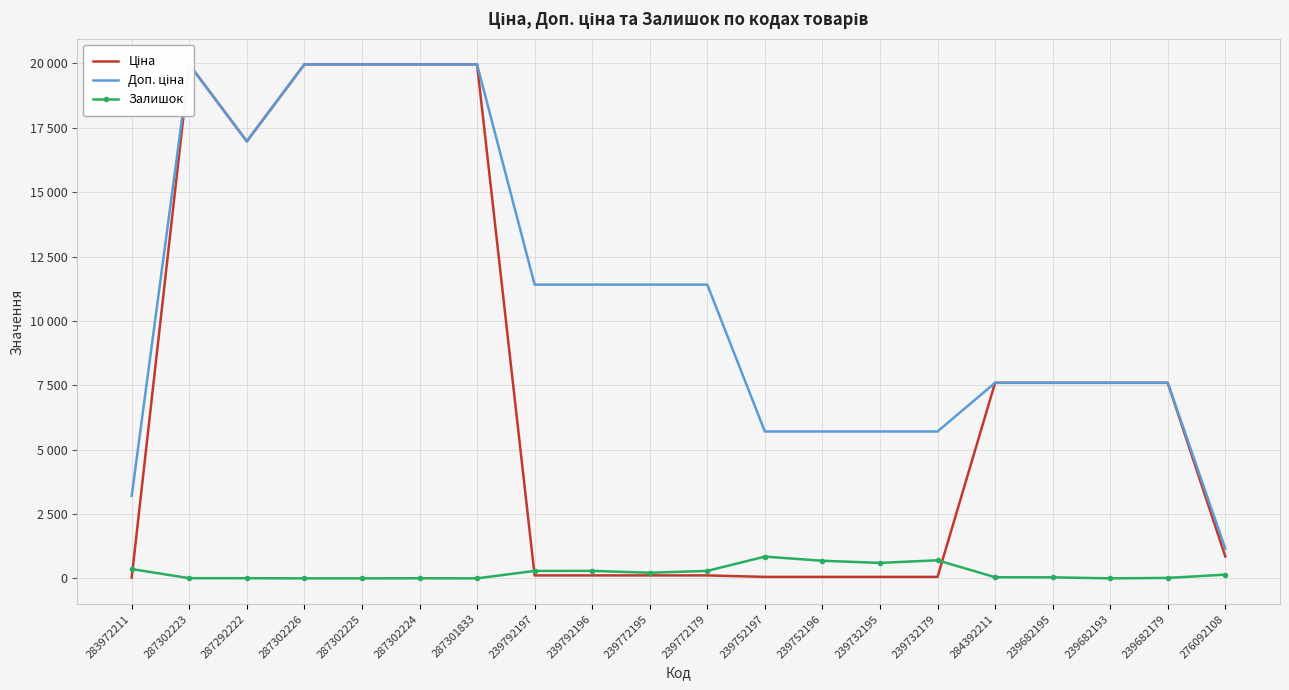

At how many categories does at least one series exceed 15377?

6